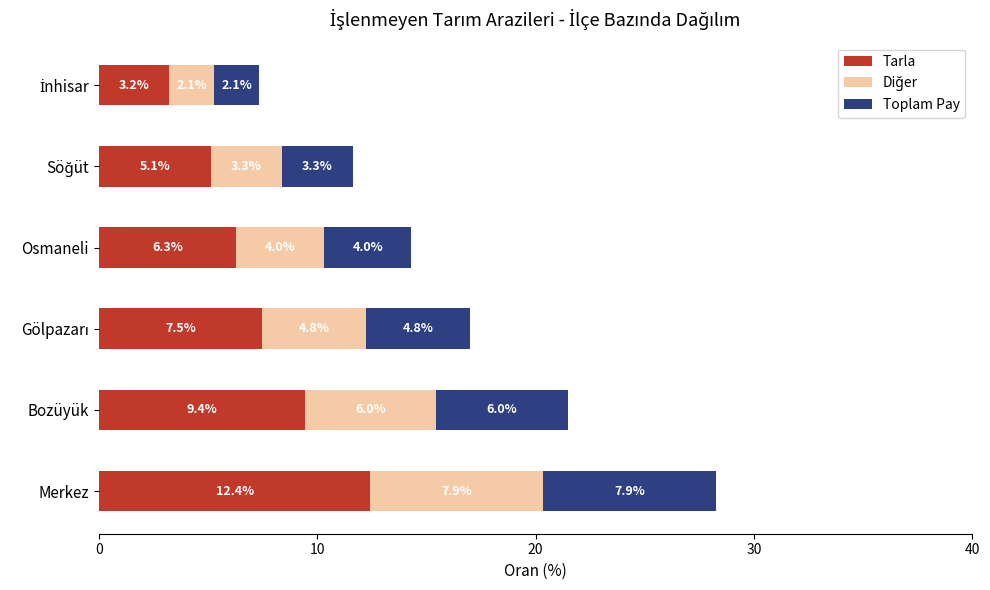

What is the maximum value for Tarla?

12.4